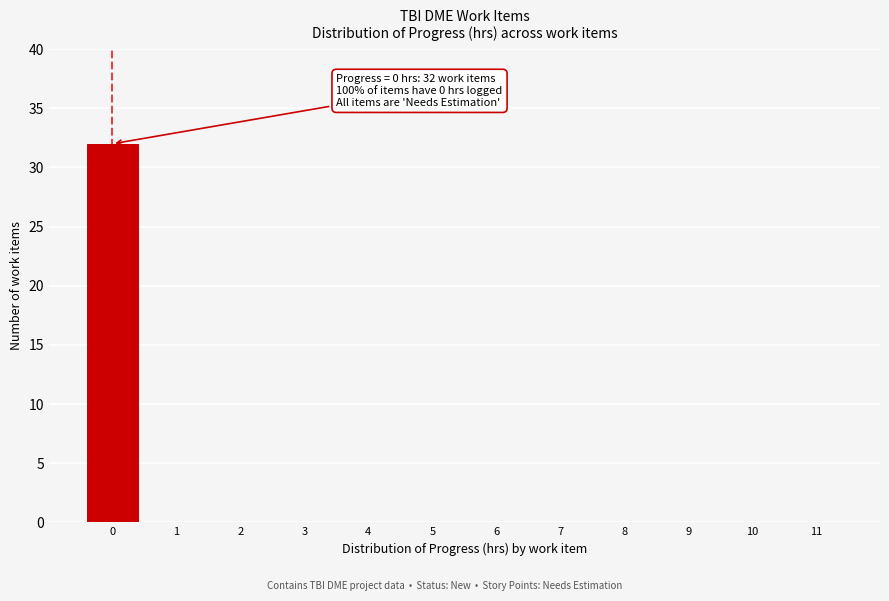

Reading left to right, extract all data points from this chart.

0=32	1=0	2=0	3=0	4=0	5=0	6=0	7=0	8=0	9=0	10=0	11=0